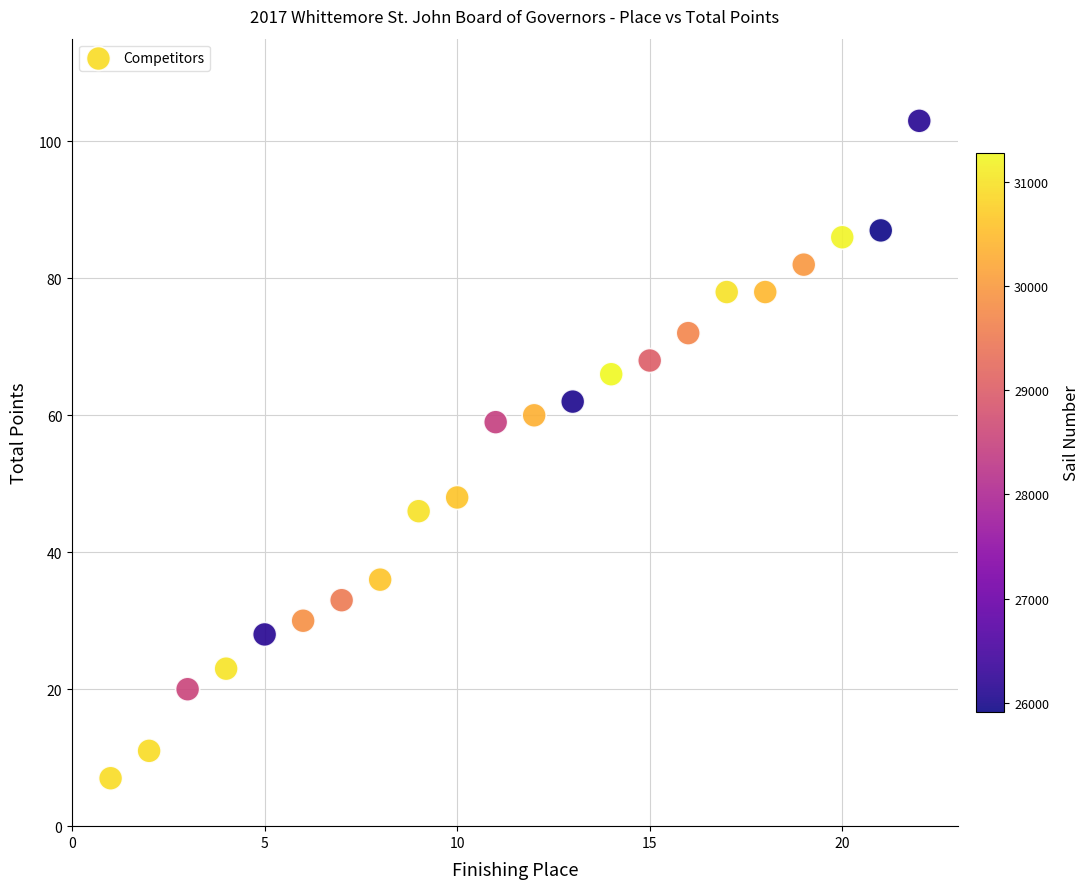

What is the range of Y values (max minus min)?

96